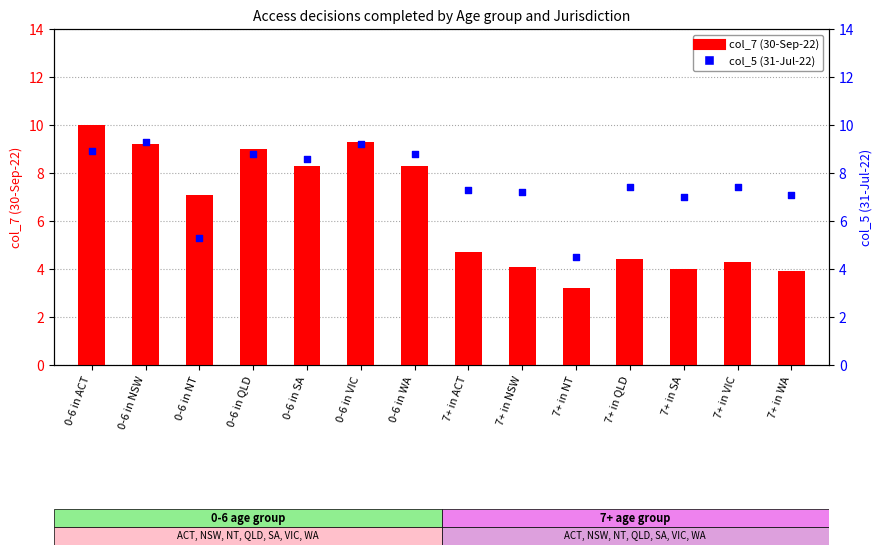

At how many categories does at least one series exceed 3?

14